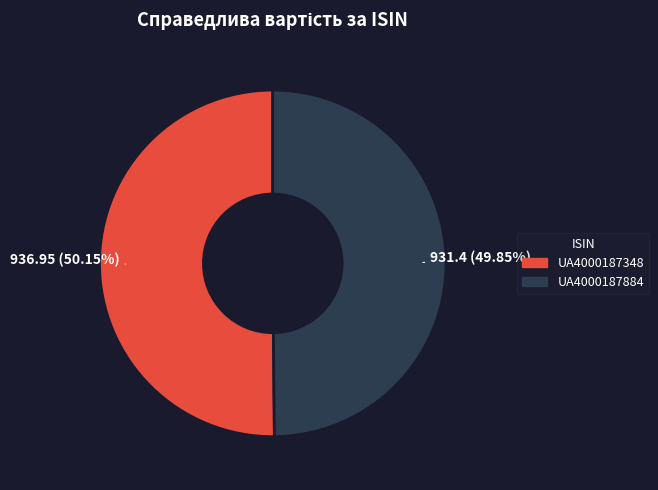

Count the number of slices in the pie.

2